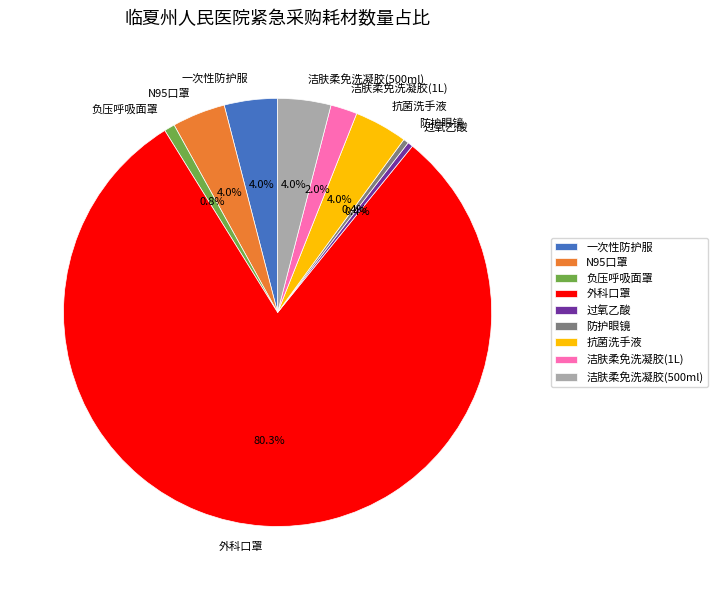

Count the number of slices in the pie.

9